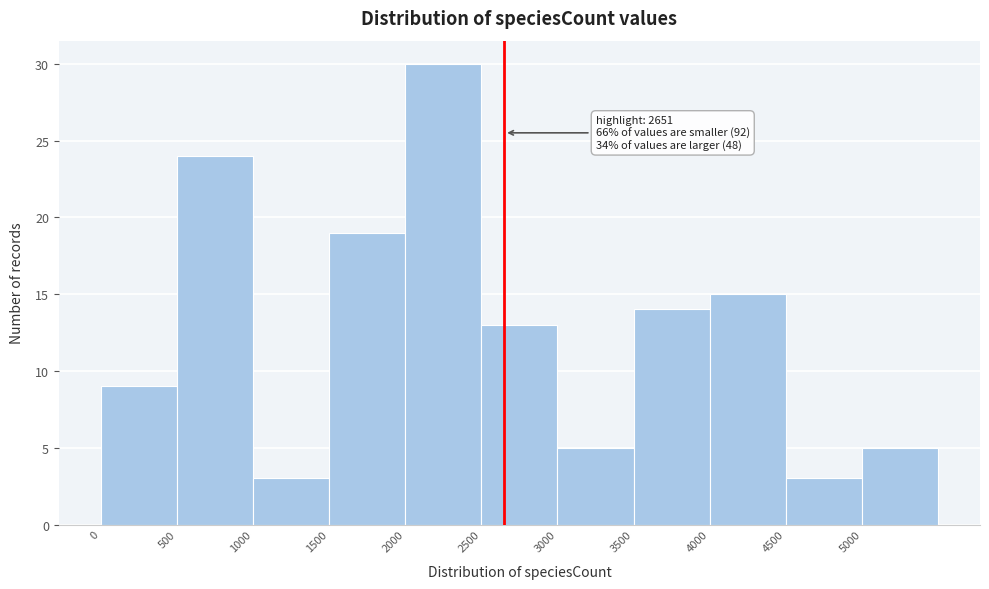

Over which range of the x-axis is the bar tallest?

2000 to 2500